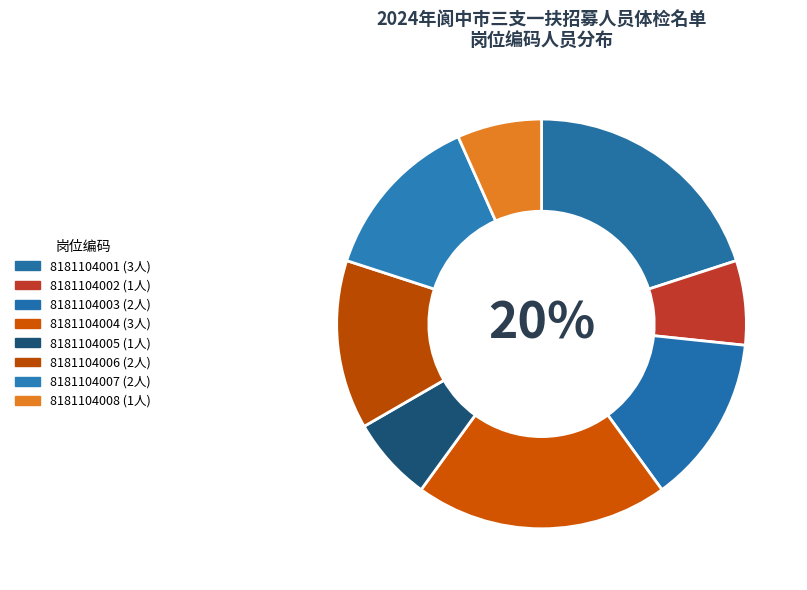

To the nearest percent, what is the average slice percentage?

12%